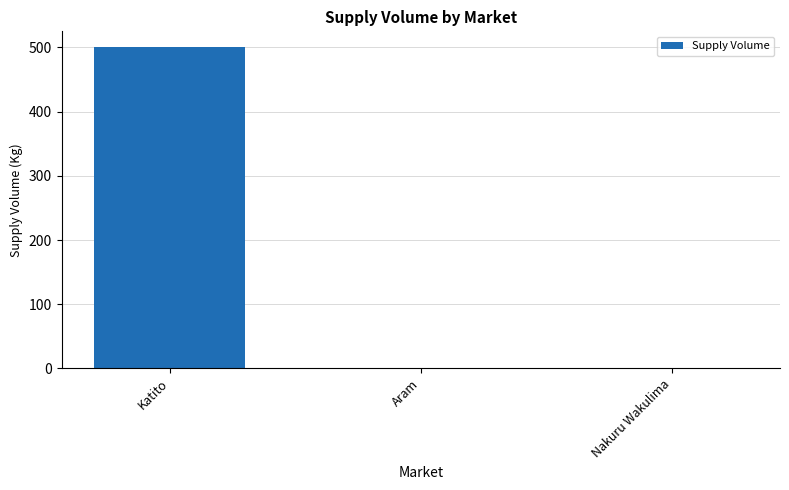

What is the greatest value displayed?

500